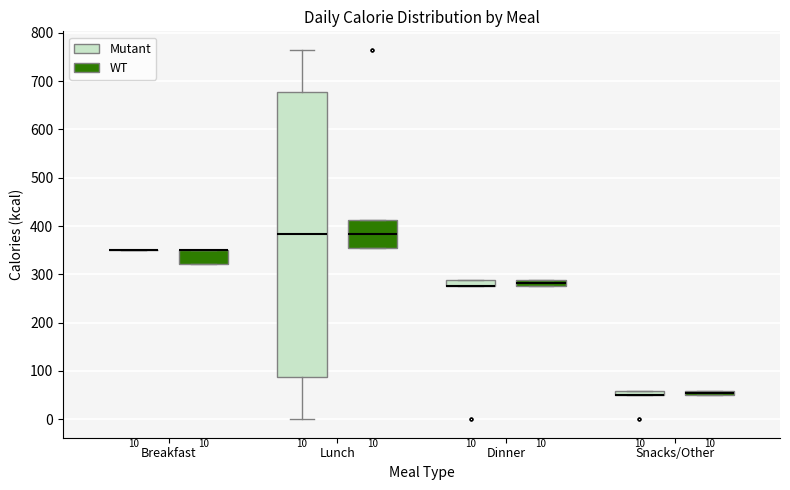

Comparing the boxes themselves (not the whiskers), which one is the tallest?

Lunch (Mutant)